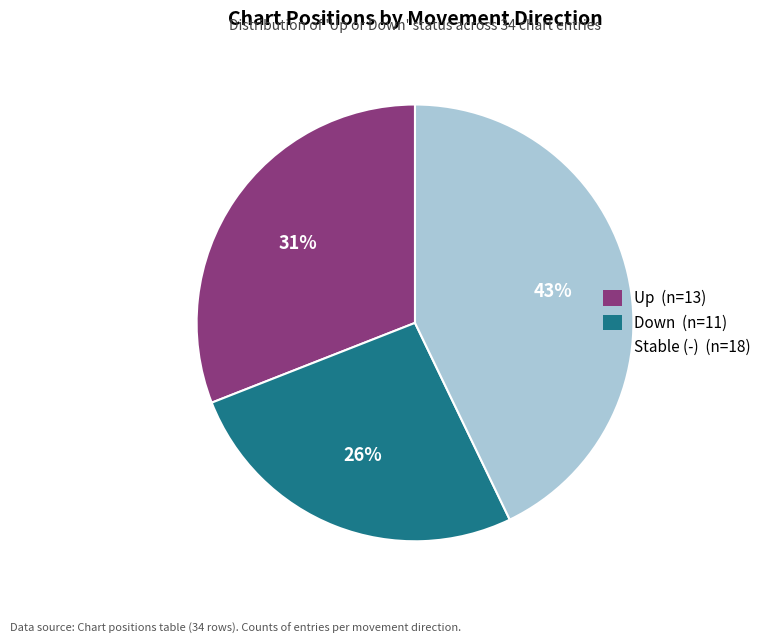

Is there a majority slice in this chart?

No